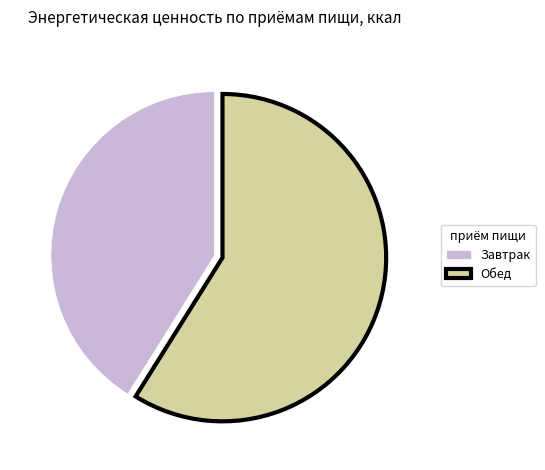

The Обед slice represents 46% of the pie. True or false?

False